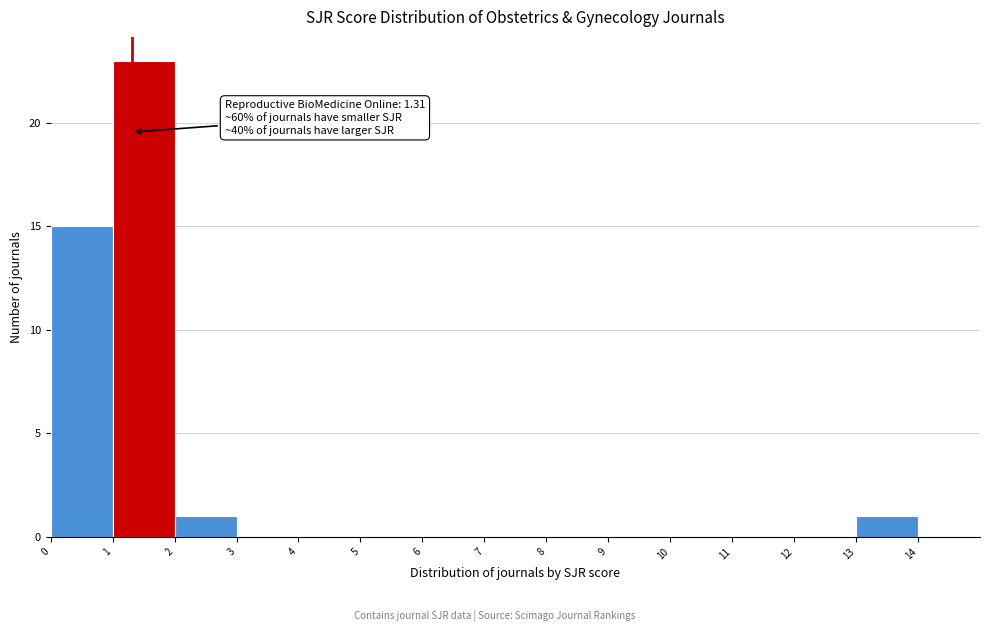

Which range on the x-axis has the tallest bar?

1 to 2